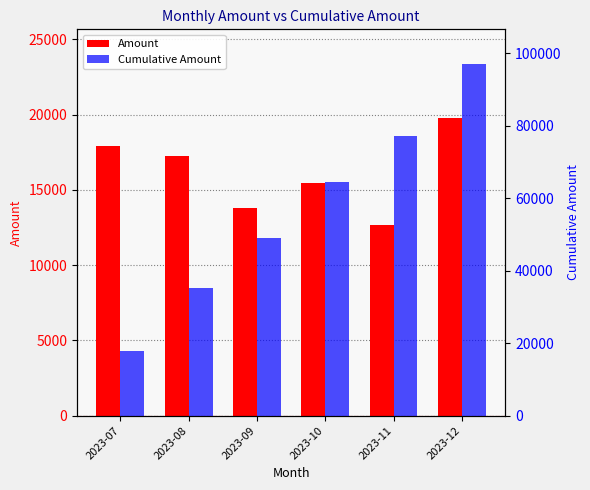

What is the smallest value displayed?

12693